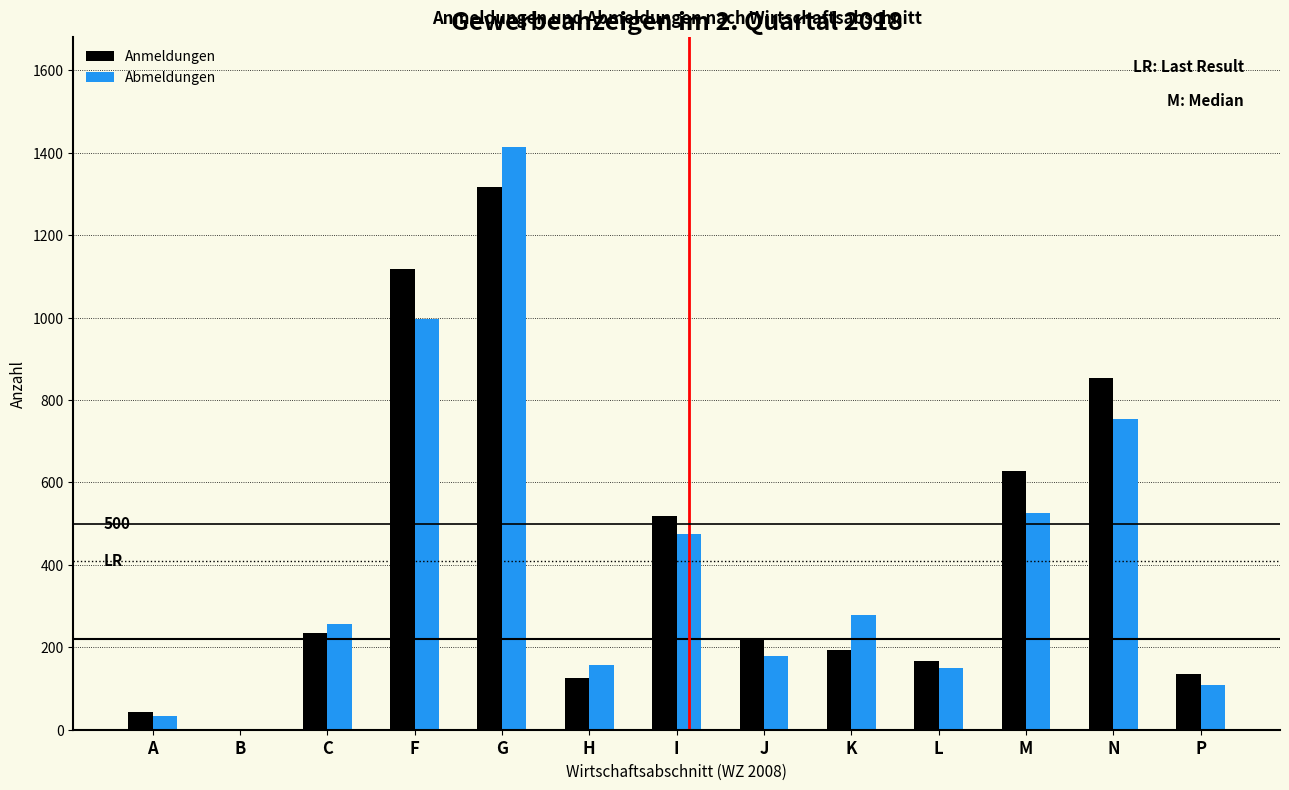

Reading left to right, what are all the values shown in this chart?

Anmeldungen: A=42	B=1	C=234	F=1118	G=1317	H=125	I=518	J=221	K=193	L=166	M=627	N=854	P=135
Abmeldungen: A=33	B=1	C=257	F=997	G=1415	H=157	I=475	J=179	K=278	L=149	M=526	N=753	P=109